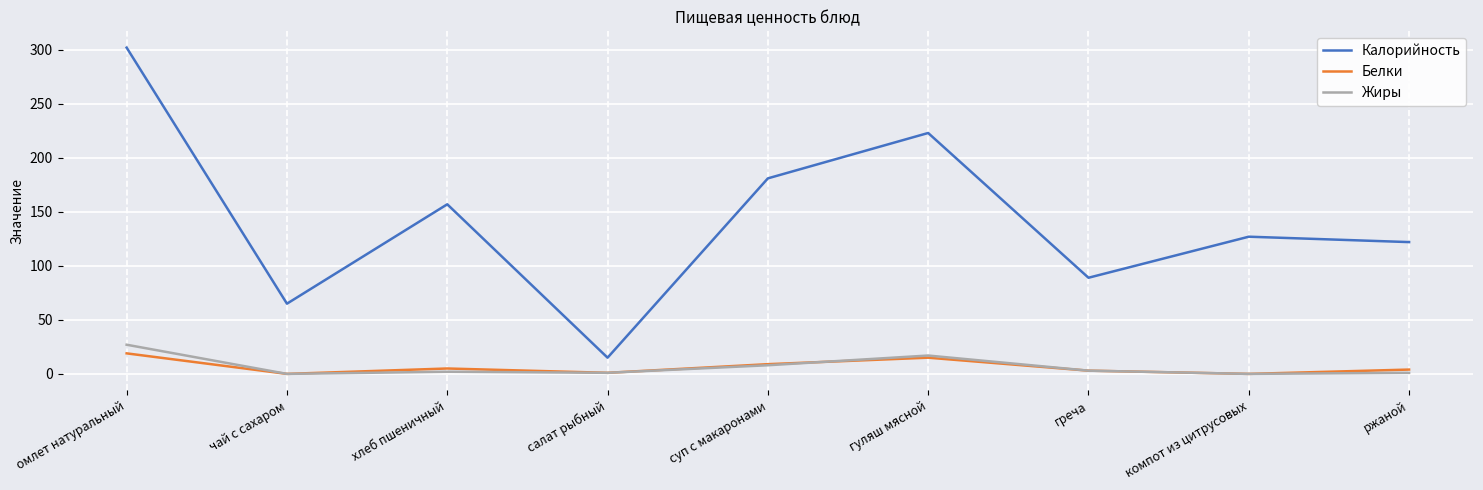

The value of Белки at омлет натуральный is 19. True or false?

True